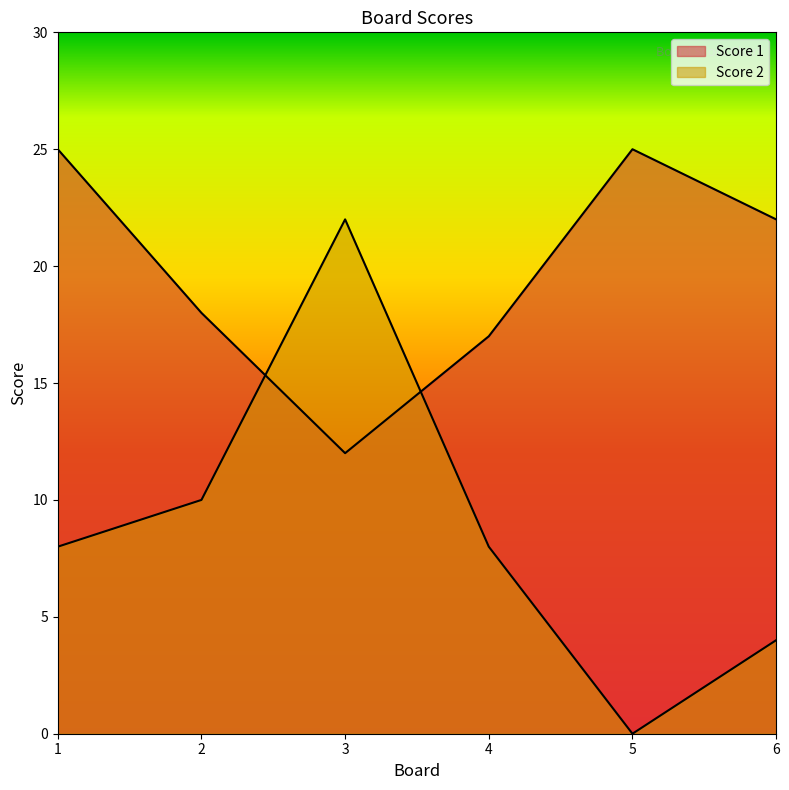

How many data points in Score 1 are less than 22?

3